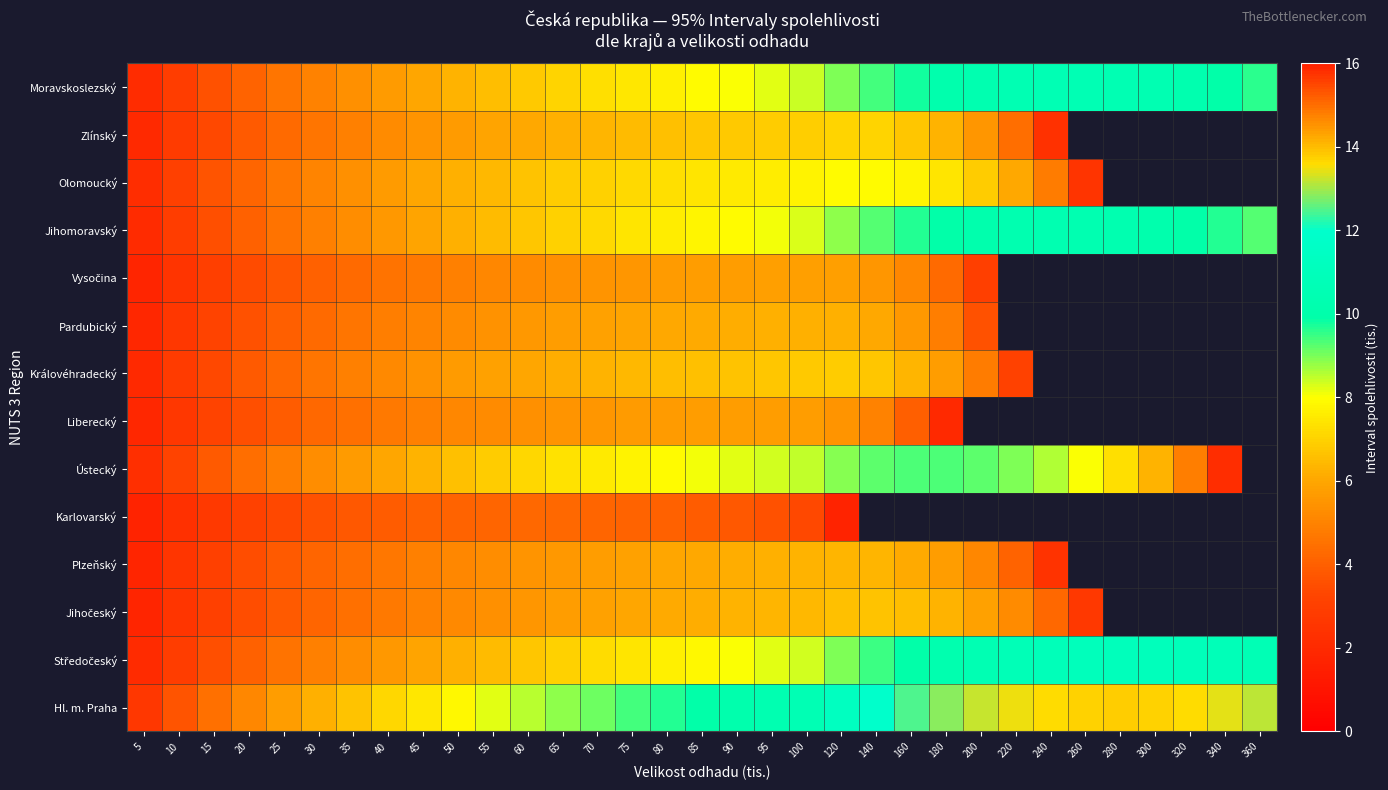

How many positive values does the Jihočeský series have?

28